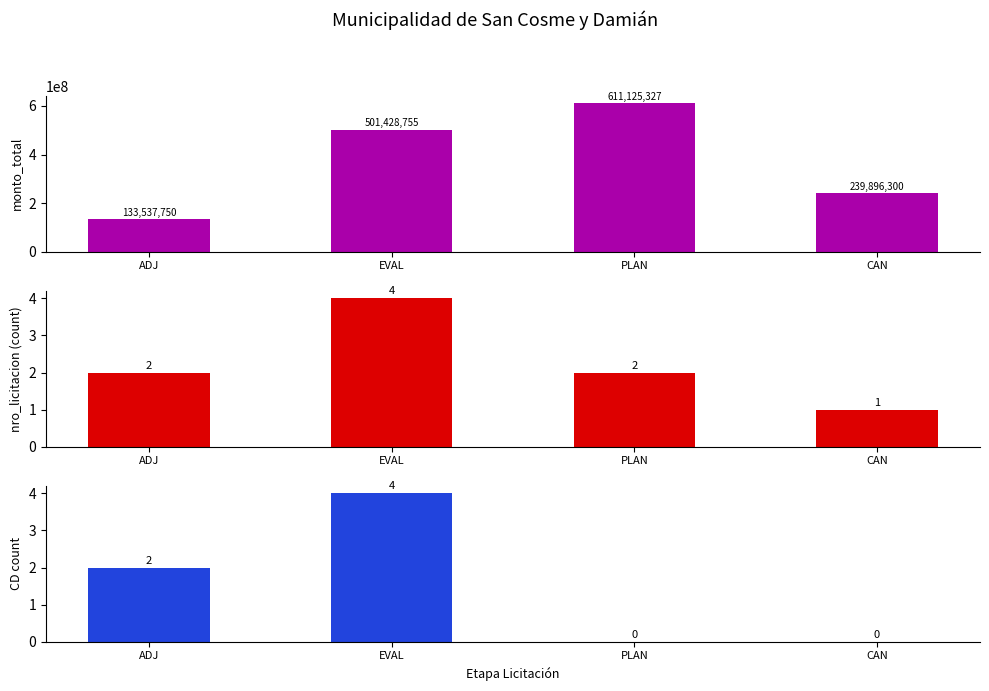

Reading right to left, what are all the values shown in this chart?

monto_total: 239896300	611125327	501428755	133537750
nro_licitacion: 1	2	4	2
tipo CD count: 0	0	4	2